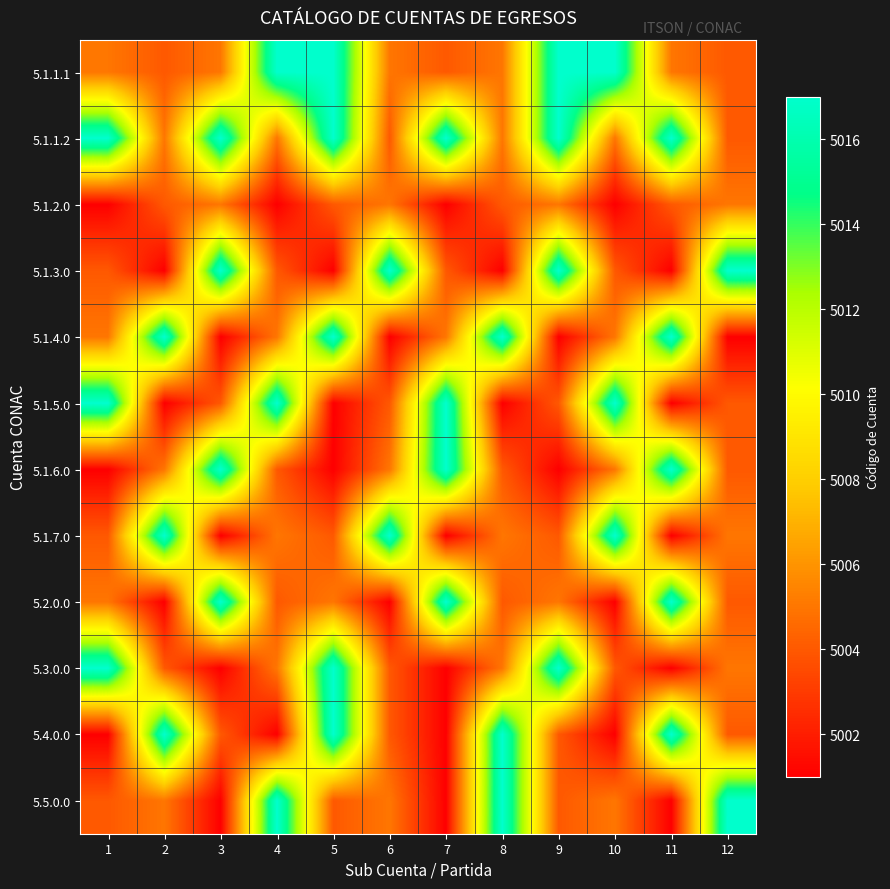

Rank the series at 4 from highest to lowest value.

5.1.1.1, 5.1.5.0, 5.5.0.0, 5.1.1.2, 5.1.4.0, 5.1.7.0, 5.3.0.0, 5.1.3.0, 5.1.6.0, 5.2.0.0, 5.1.2.0, 5.4.0.0